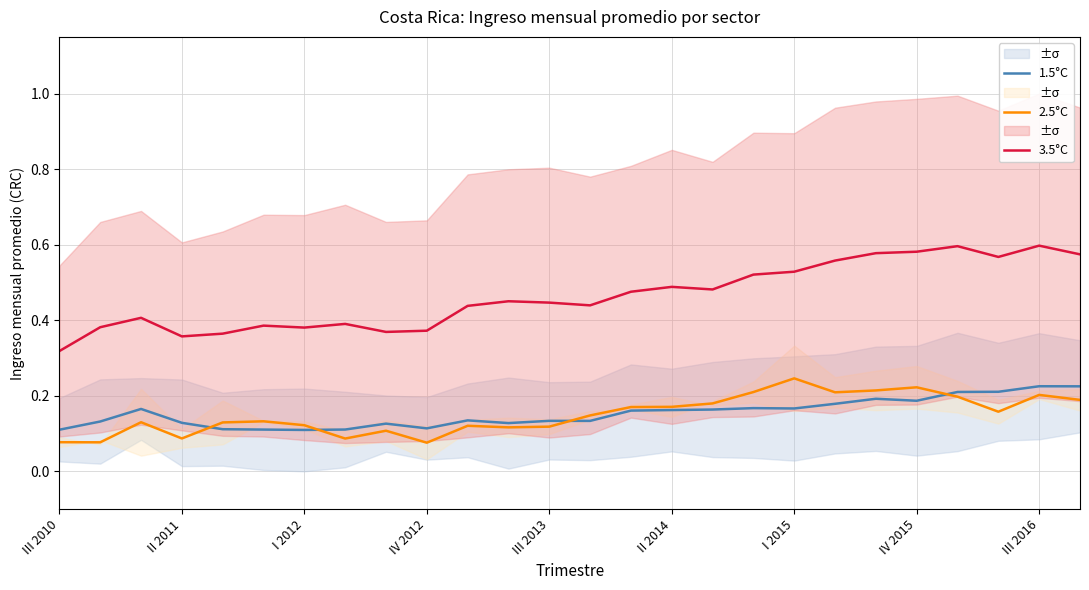

Reading left to right, list all the values displayed in this chart.

1.5°C: 0.1	0.1	0.2	0.1	0.1	0.1	0.1	0.1	0.1	0.1	0.1	0.1	0.1	0.1	0.2	0.2	0.2	0.2	0.2	0.2	0.2	0.2	0.2	0.2	0.2	0.2
2.5°C: 0.1	0.1	0.1	0.1	0.1	0.1	0.1	0.1	0.1	0.1	0.1	0.1	0.1	0.1	0.2	0.2	0.2	0.2	0.2	0.2	0.2	0.2	0.2	0.2	0.2	0.2
3.5°C: 0.3	0.4	0.4	0.4	0.4	0.4	0.4	0.4	0.4	0.4	0.4	0.5	0.4	0.4	0.5	0.5	0.5	0.5	0.5	0.6	0.6	0.6	0.6	0.6	0.6	0.6